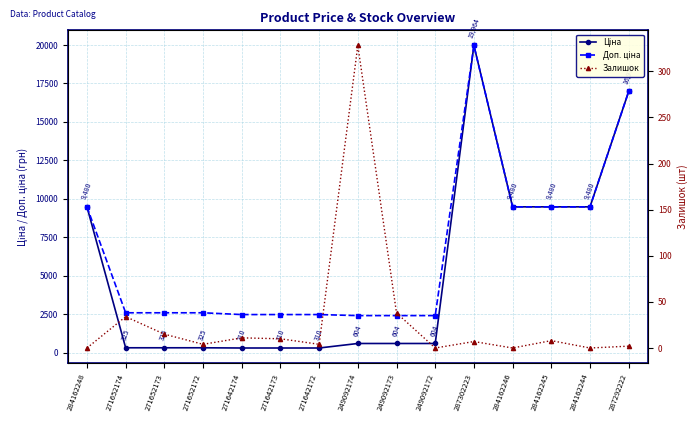

What are all the series names shown in the legend?

Ціна, Доп. ціна, Залишок